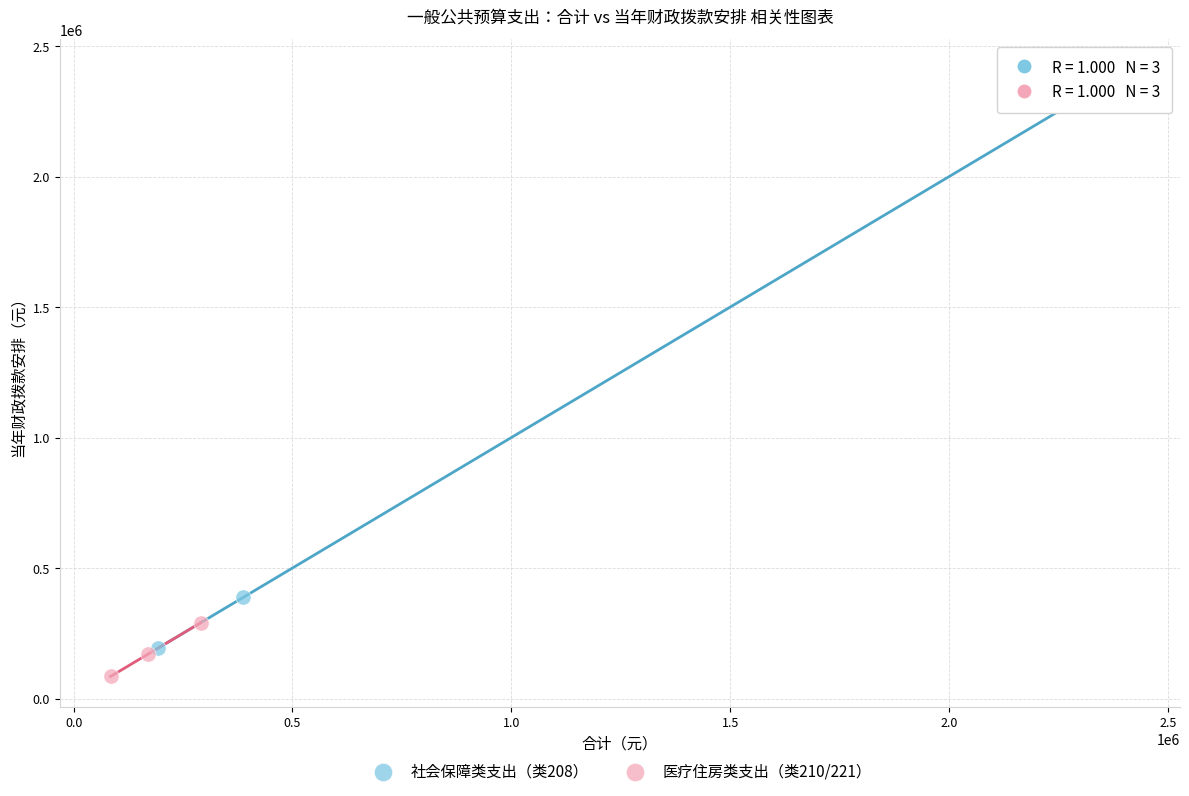

Which series contains the highest Y value?

社会保障类支出（类208）